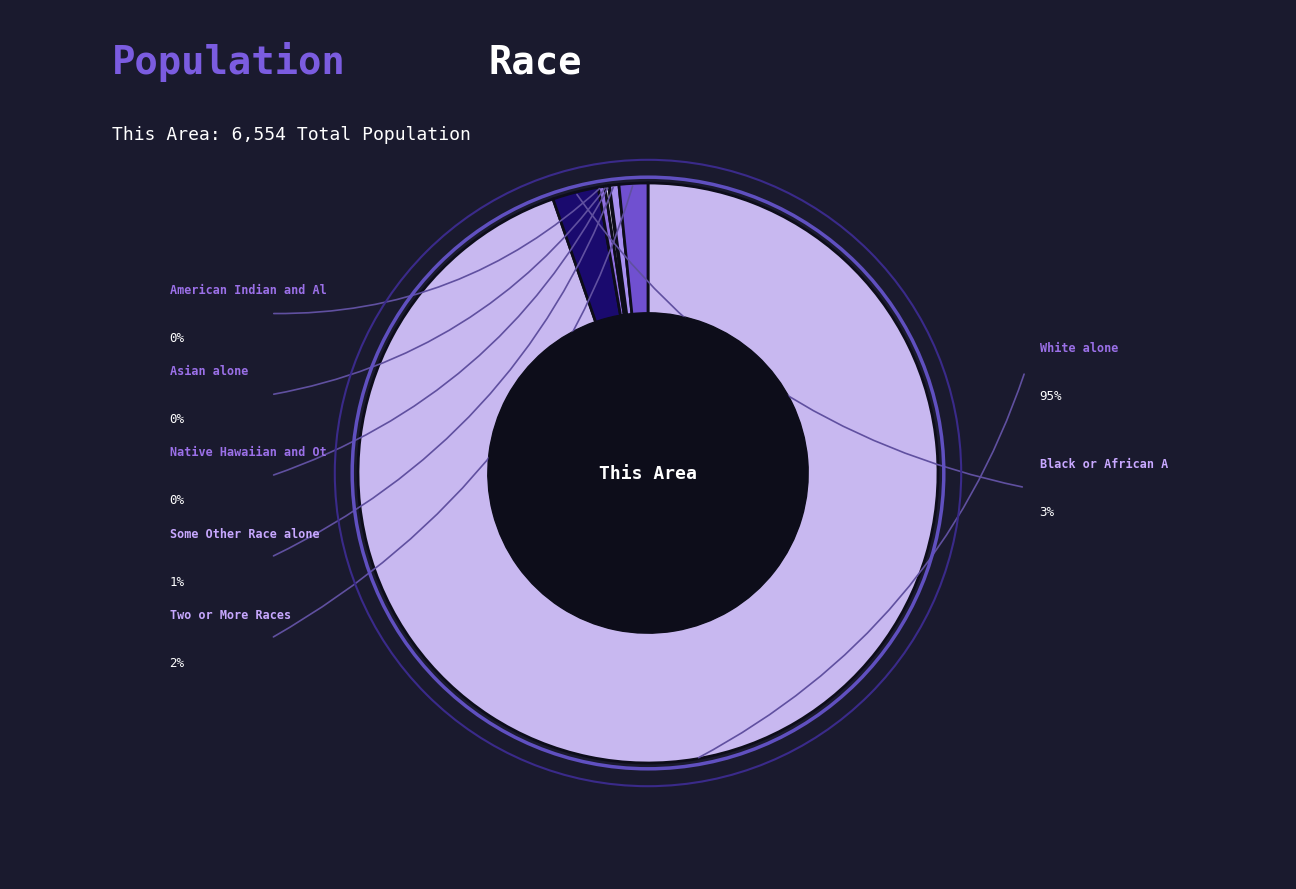

Is there a majority slice in this chart?

Yes